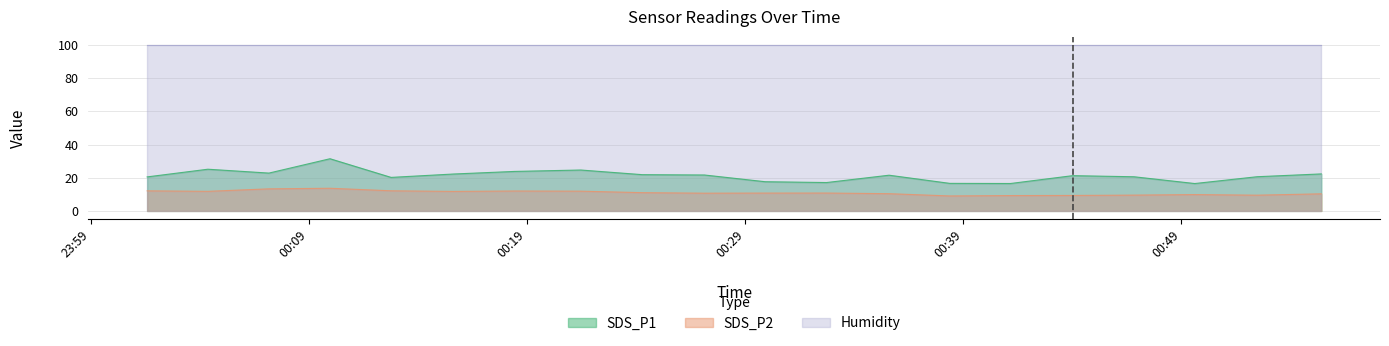

Between 2023/03/28 00:55:25 and 2023/03/28 00:38:23, which is larger?

2023/03/28 00:55:25